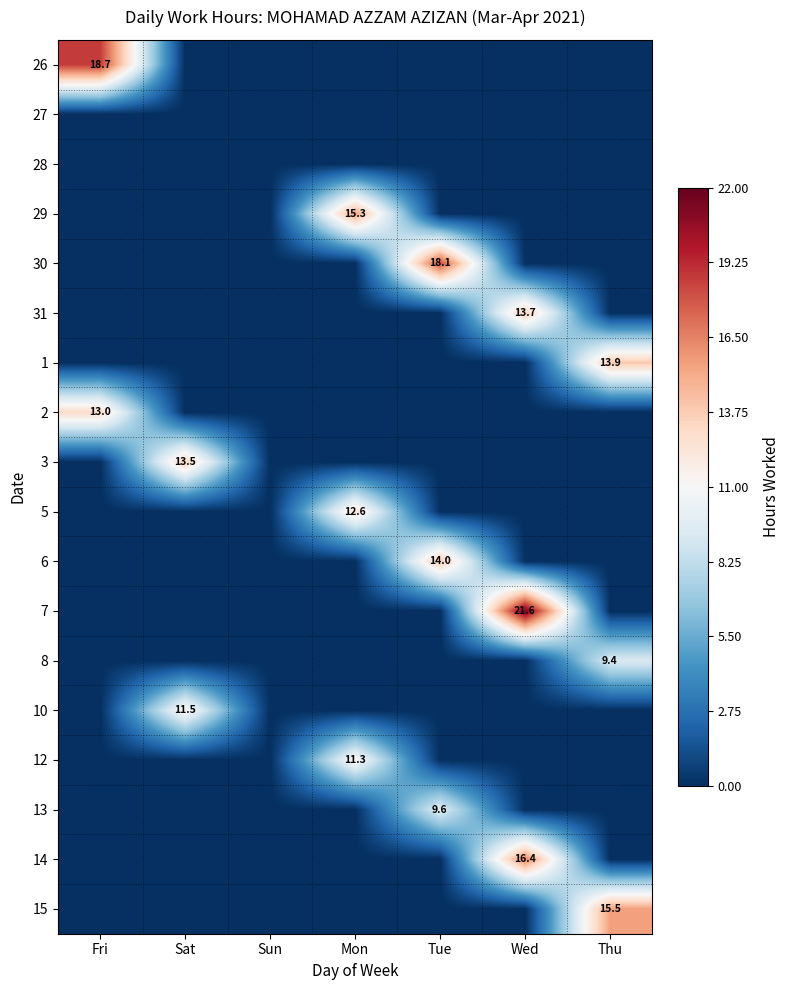

Which label corresponds to the largest value in the chart?

Wed